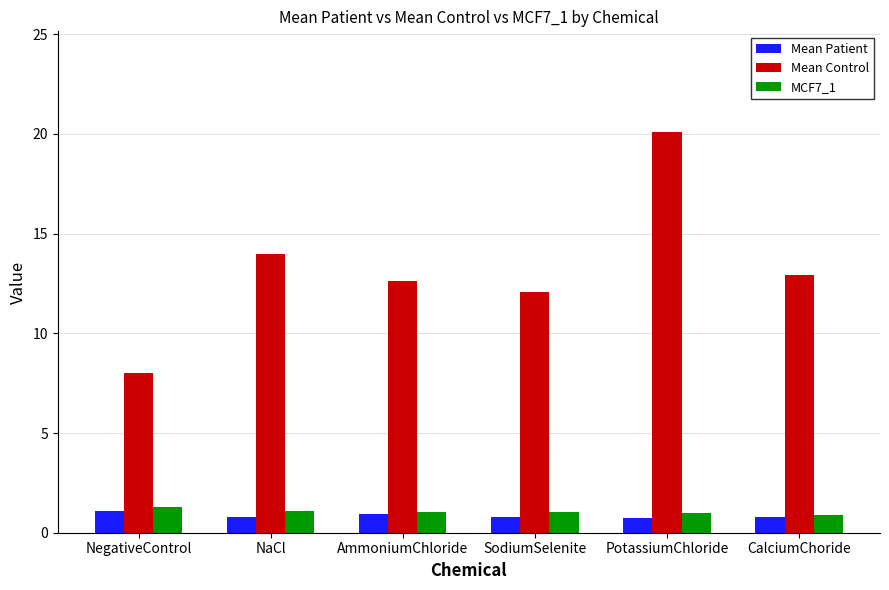

Count the number of categories in the chart.

6